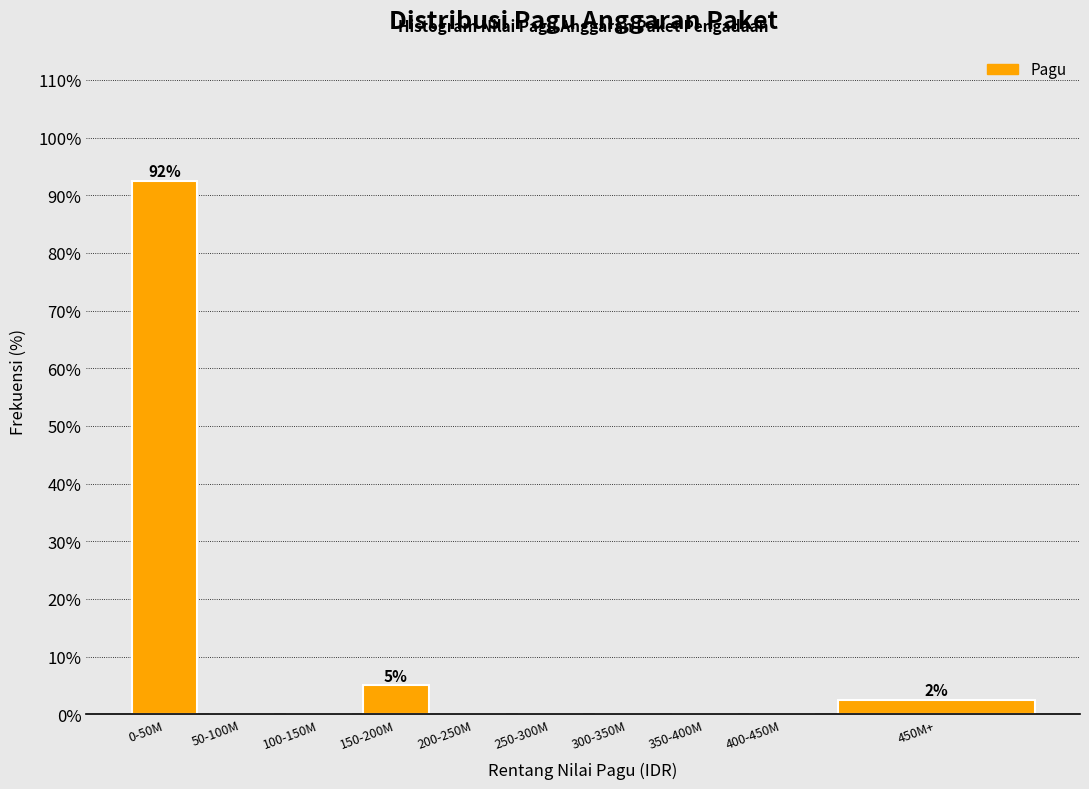

Reading right to left, transcribe all the data shown in this chart.

450M+=2.5	400-450M=0.0	350-400M=0.0	300-350M=0.0	250-300M=0.0	200-250M=0.0	150-200M=5.0	100-150M=0.0	50-100M=0.0	0-50M=92.5